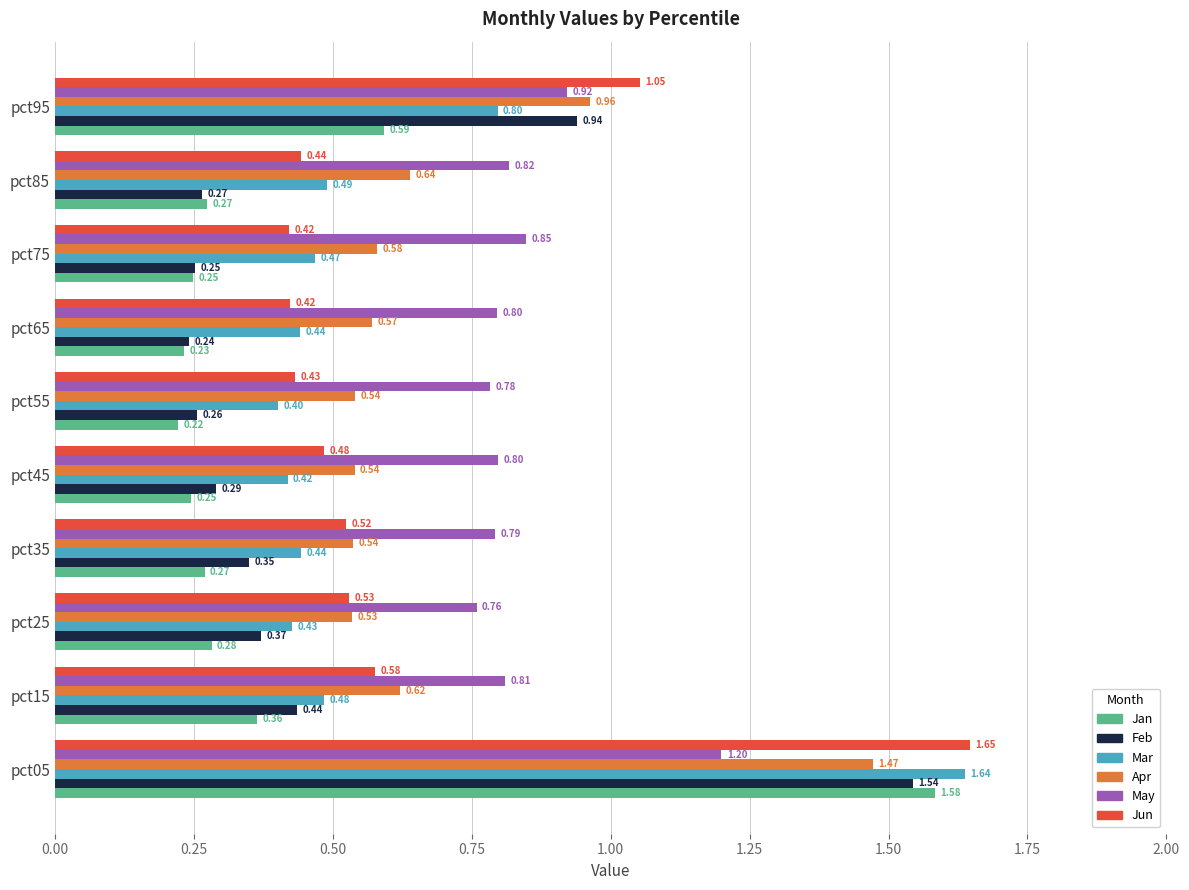

Which series has the largest range (max minus min)?

Jan